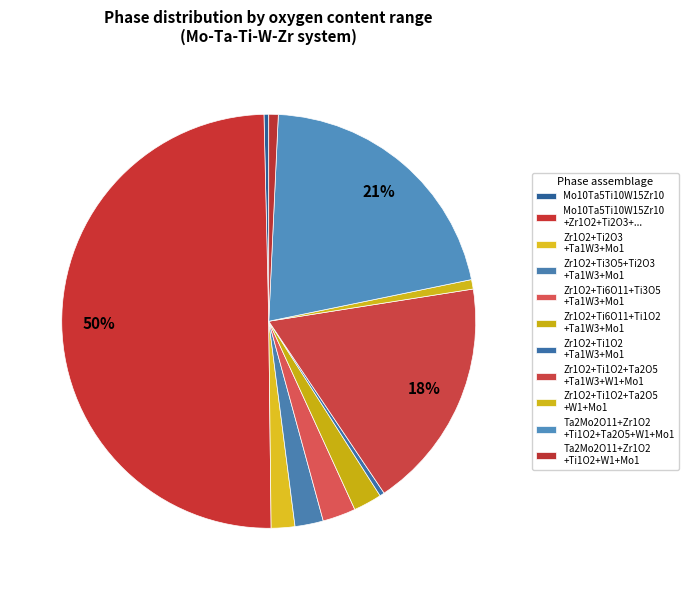

Count the number of slices in the pie.

11